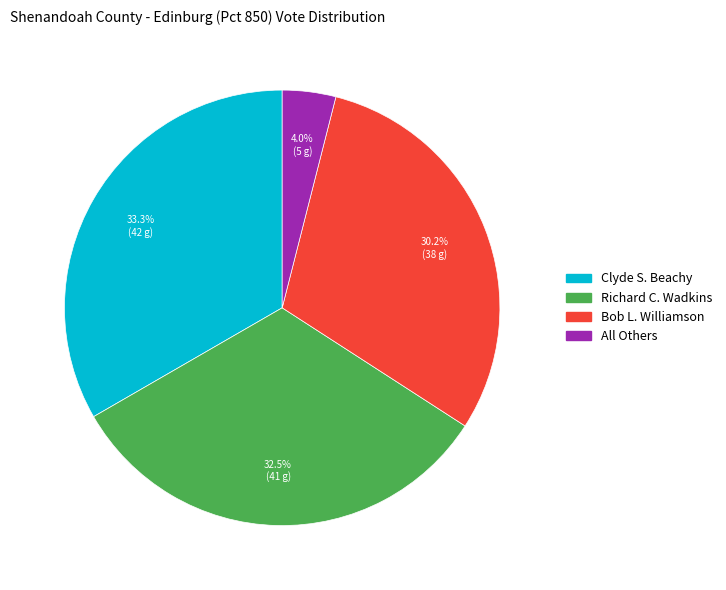

To the nearest percent, what percentage of the pie is Clyde S. Beachy?

33%